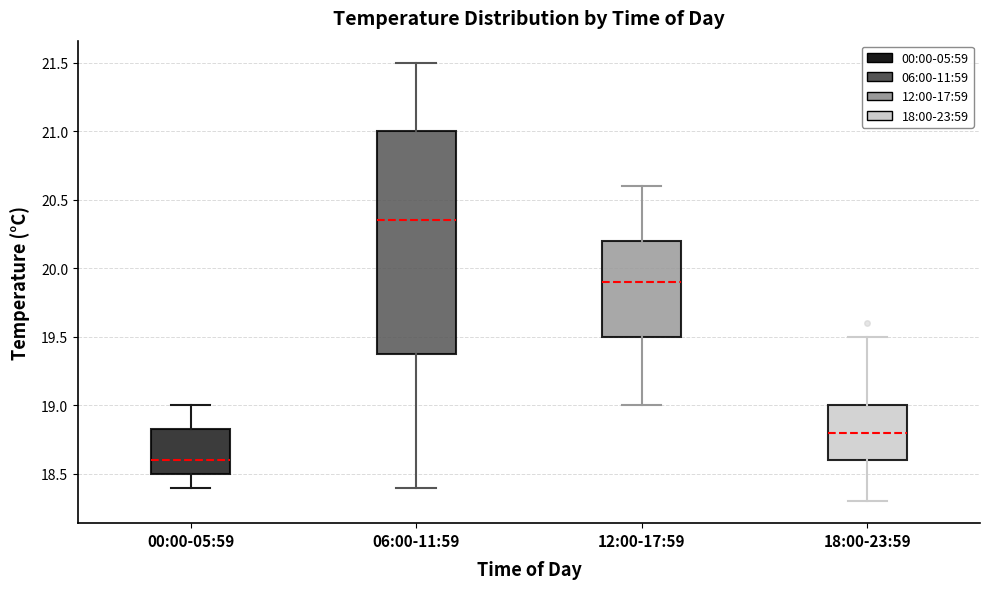

Reading left to right, read every box against the y-axis: the position of its median line, the range the box covers, and the ends of its whiskers. The values are not printed on the chart, so give them approximately, as read against the axis.

00:00-05:59: median 18.60, box 18.50 to 18.85, whiskers 18.40 to 19.00
06:00-11:59: median 20.35, box 19.40 to 21.00, whiskers 18.40 to 21.50
12:00-17:59: median 19.90, box 19.50 to 20.20, whiskers 19.00 to 20.60
18:00-23:59: median 18.80, box 18.60 to 19.00, whiskers 18.30 to 19.50